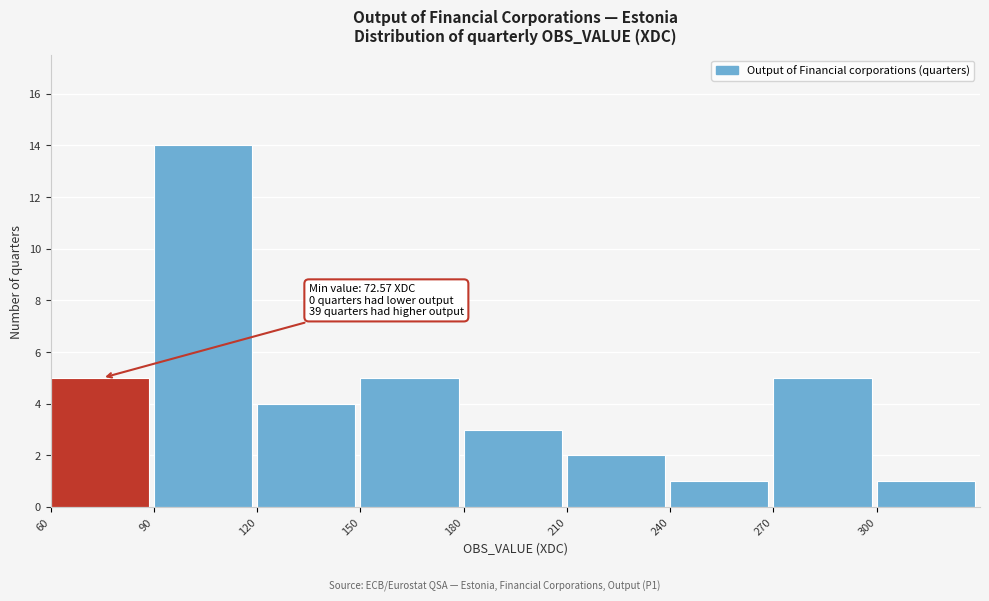

Over which range of the x-axis is the bar tallest?

90 to 120